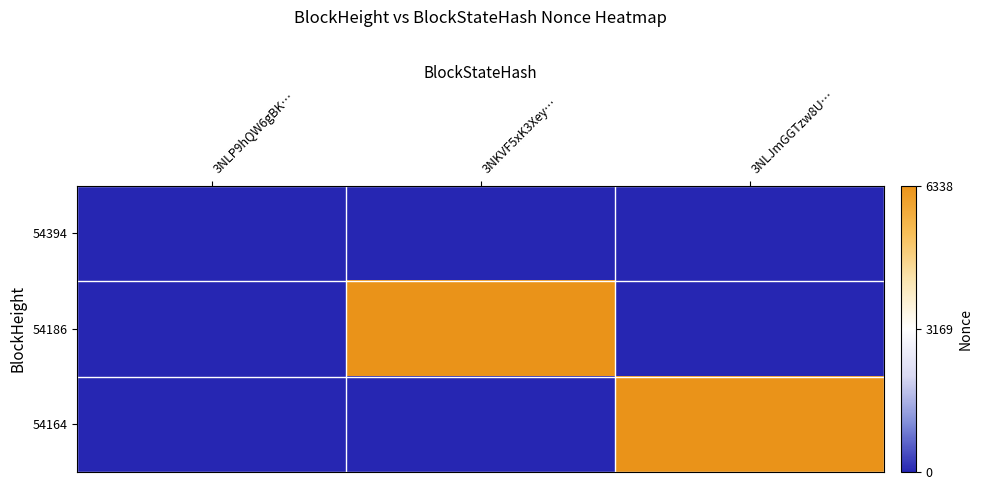

Reading left to right, transcribe all the data shown in this chart.

54394: 3NLP9hQW6gBK…=0	3NKVF5xK3Xey…=0	3NLJmGGTzw8U…=0
54186: 3NLP9hQW6gBK…=0	3NKVF5xK3Xey…=6338	3NLJmGGTzw8U…=0
54164: 3NLP9hQW6gBK…=0	3NKVF5xK3Xey…=0	3NLJmGGTzw8U…=6333